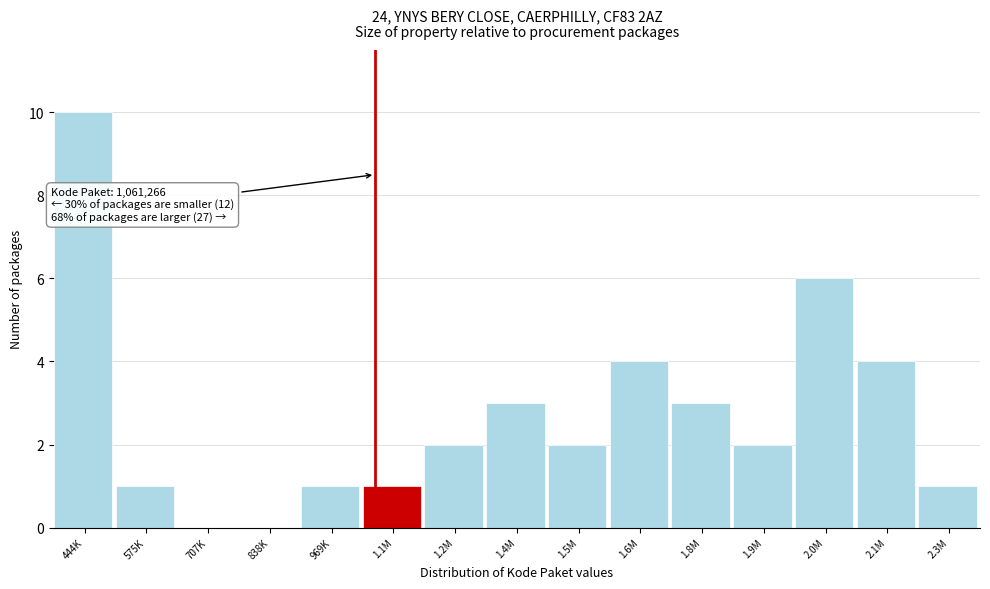

Reading right to left, list all the values displayed in this chart.

2.3M=1	2.1M=4	2.0M=6	1.9M=2	1.8M=3	1.6M=4	1.5M=2	1.4M=3	1.2M=2	1.1M=1	969K=1	838K=0	707K=0	575K=1	444K=10